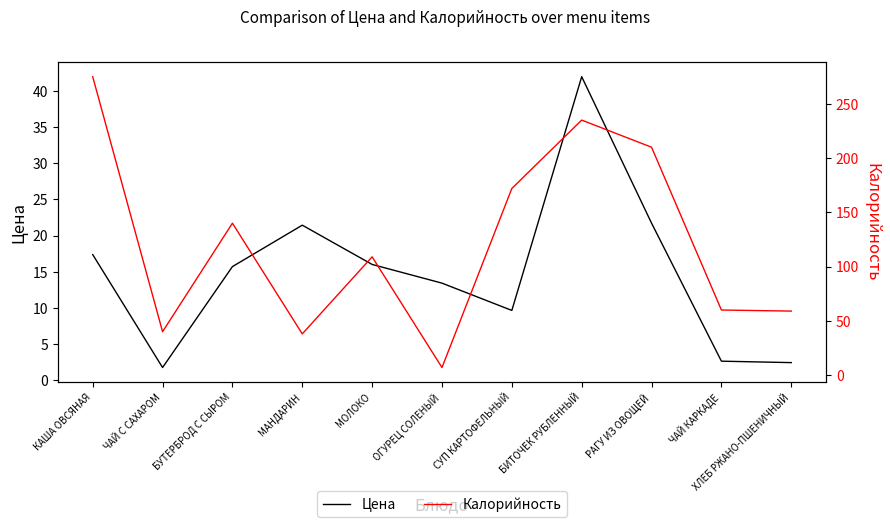

The value of Калорийность at ХЛЕБ РЖАНО-ПШЕНИЧНЫЙ is 59.0. True or false?

True